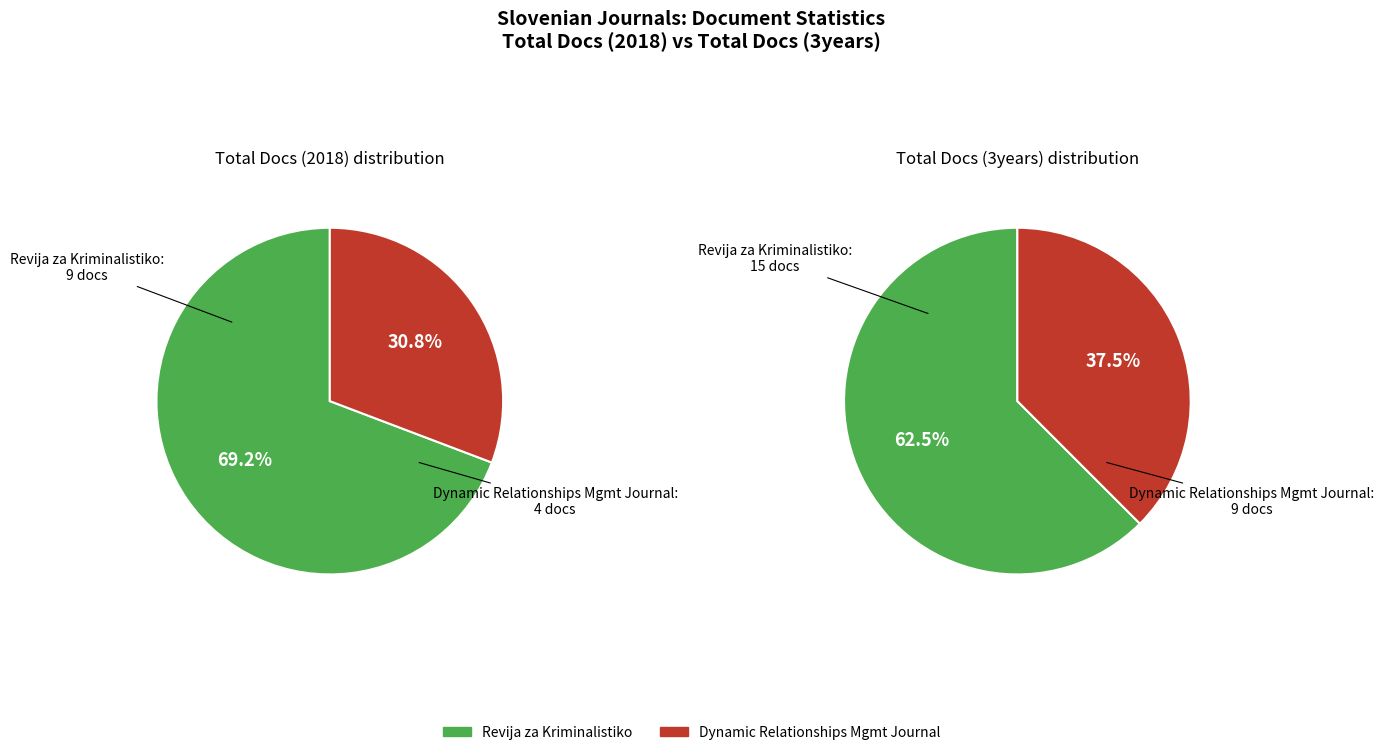

Which slice is the smallest?

Dynamic Relationships Management Journal